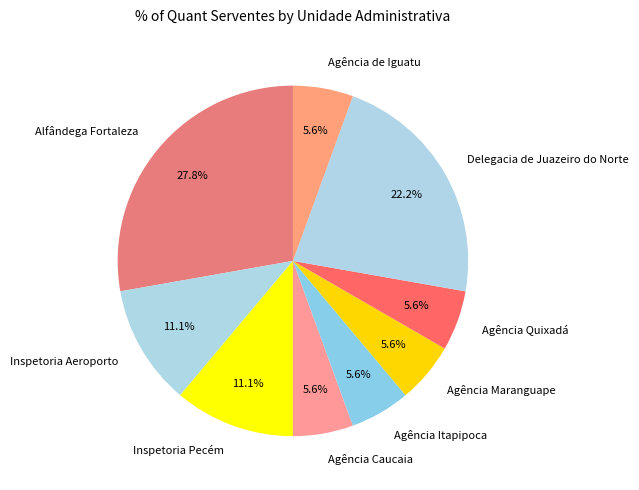

Which category has the biggest portion of the pie?

Alfândega Fortaleza